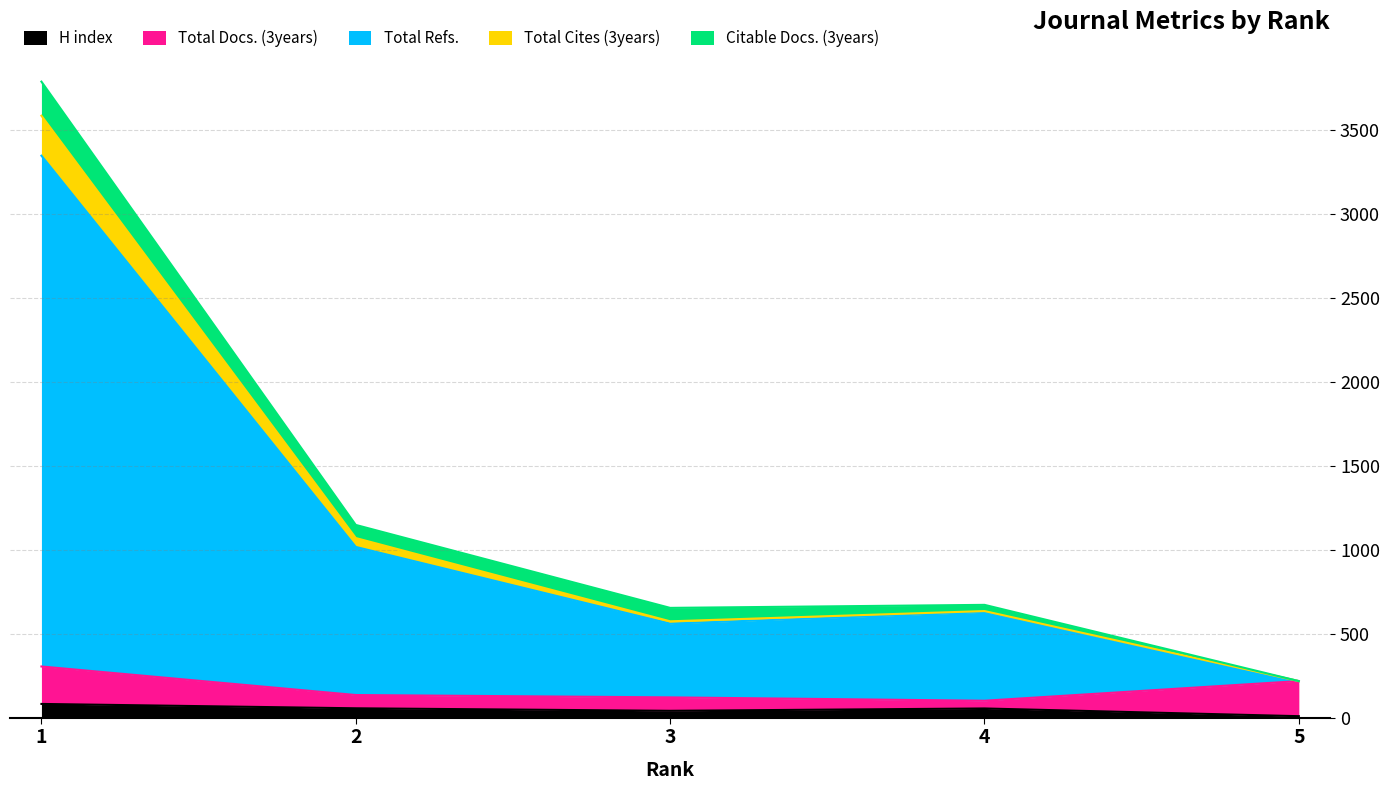

What are all the series names shown in the legend?

H index, Total Docs. (3years), Total Refs., Total Cites (3years), Citable Docs. (3years)